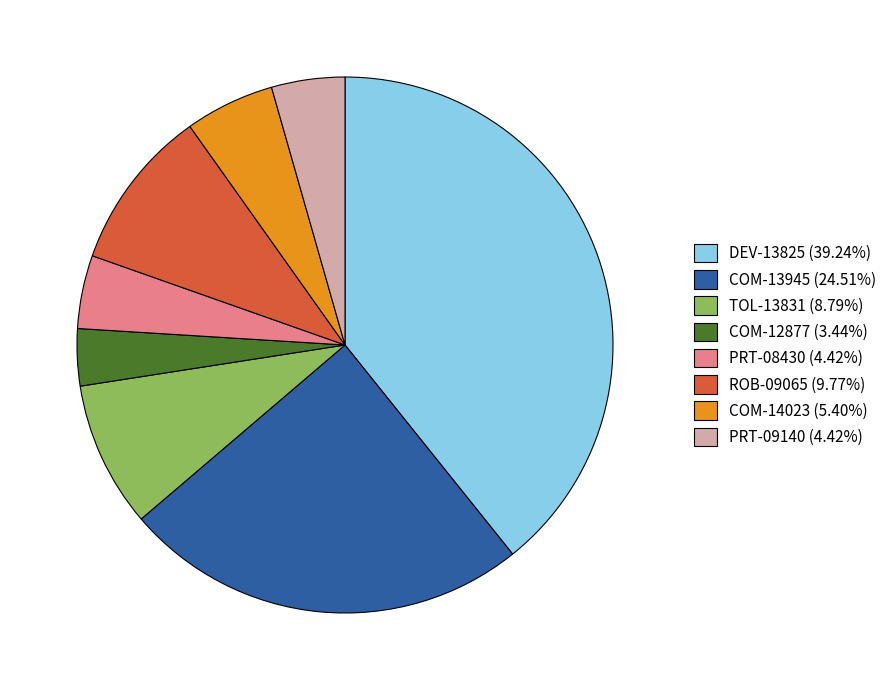

Approximately how many times larger is the value at PRT-09140 (4.42%) compared to TOL-13831 (8.79%)?

0.5